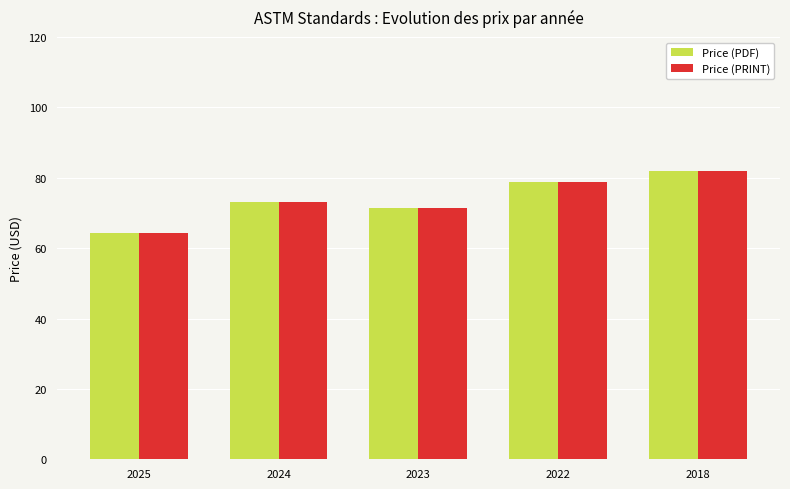

Where is Price (PDF) nearest to the value 73?

2024